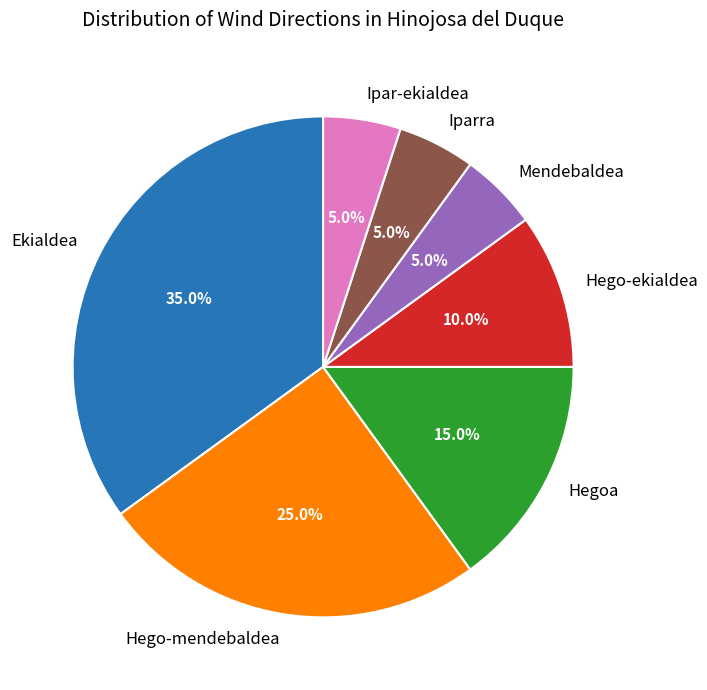

Which category has the biggest portion of the pie?

Ekialdea